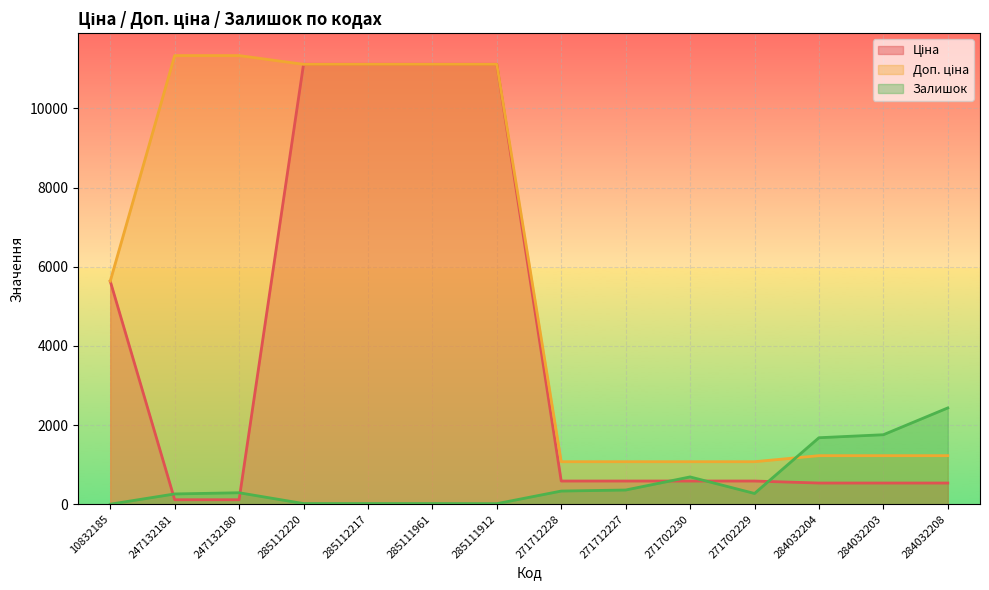

Reading left to right, transcribe all the data shown in this chart.

Ціна: 10832185=5636.0	247132181=113.3	247132180=113.3	285112220=11113.6	285112217=11113.6	285111961=11113.6	285111912=11113.6	271712228=586.0	271712227=586.0	271702230=586.0	271702229=586.0	284032204=535.4	284032203=535.4	284032208=535.4
Доп. ціна: 10832185=5636.0	247132181=11334.0	247132180=11334.0	285112220=11113.6	285112217=11113.6	285111961=11113.6	285111912=11113.6	271712228=1074.5	271712227=1074.5	271702230=1074.5	271702229=1074.5	284032204=1227.2	284032203=1227.2	284032208=1227.2
Залишок: 10832185=1.0	247132181=260.0	247132180=290.0	285112220=17.0	285112217=17.0	285111961=17.0	285111912=14.0	271712228=333.0	271712227=359.0	271702230=690.0	271702229=272.0	284032204=1680.0	284032203=1756.0	284032208=2433.0